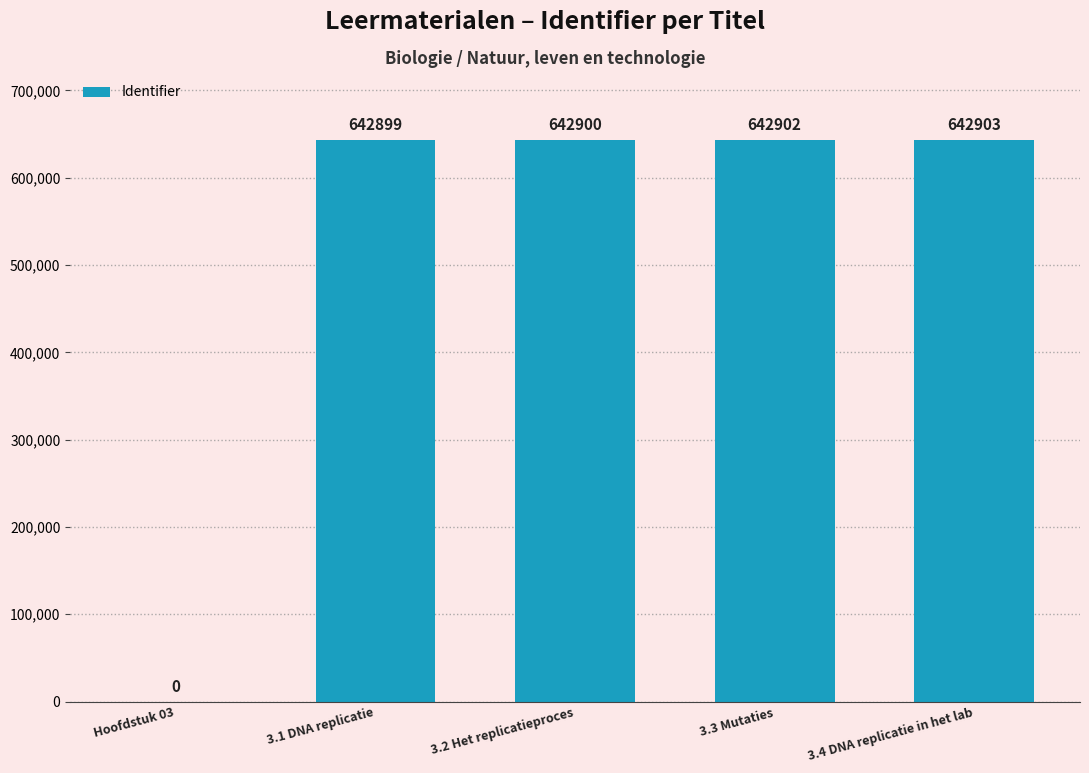

What is the sum of the values at Hoofdstuk 03 and 3.4 DNA replicatie in het lab?

642903